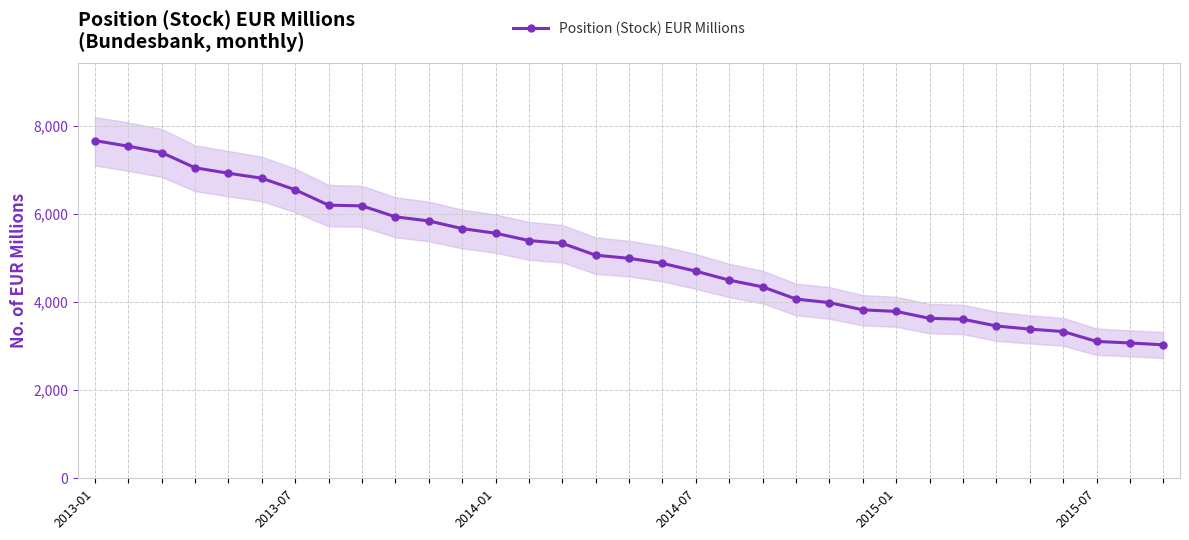

What is the difference between the maximum and minimum values?

4636